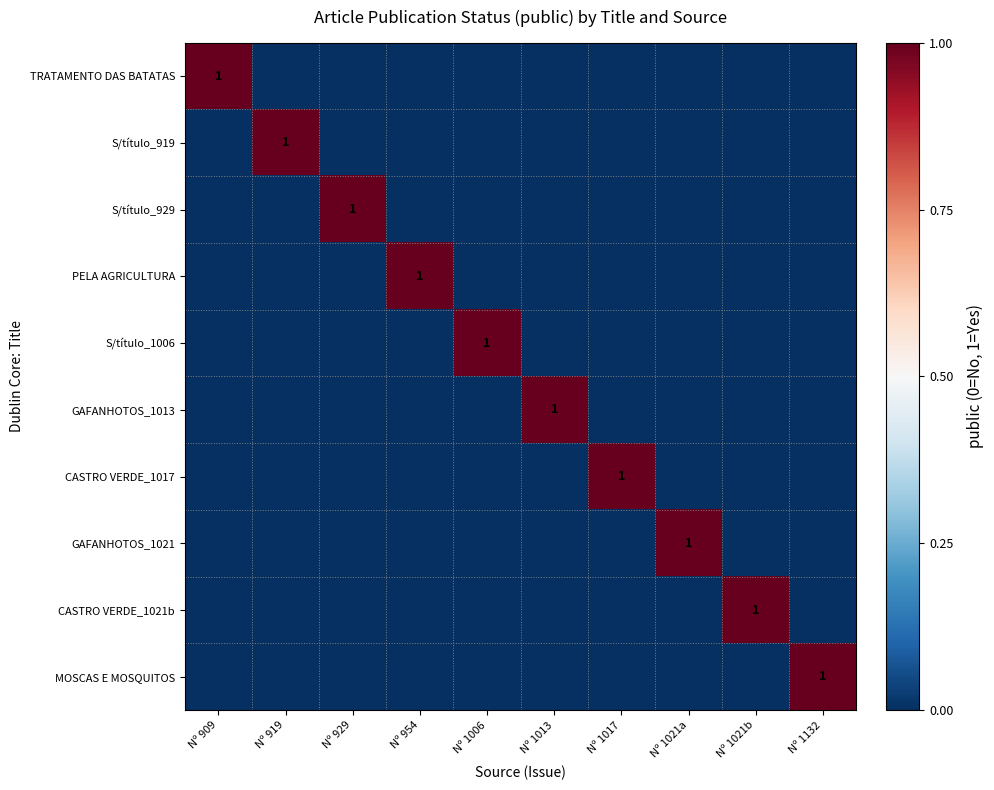

At which category does the chart reach its minimum across all series?

Nº 919